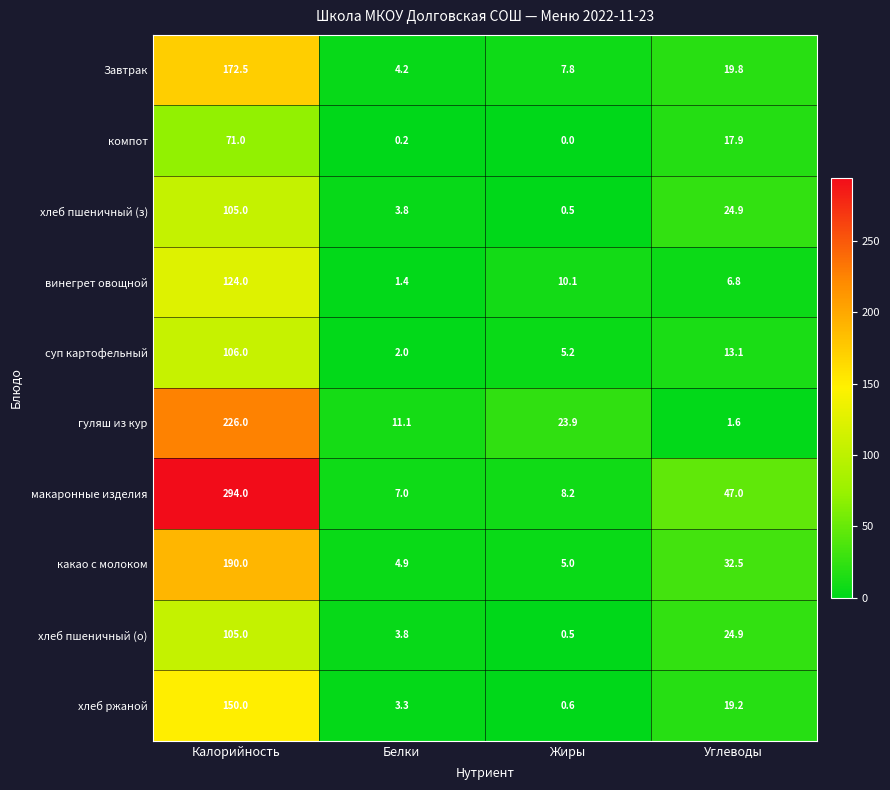

Which series changed the most between Белки and Углеводы?

макаронные изделия